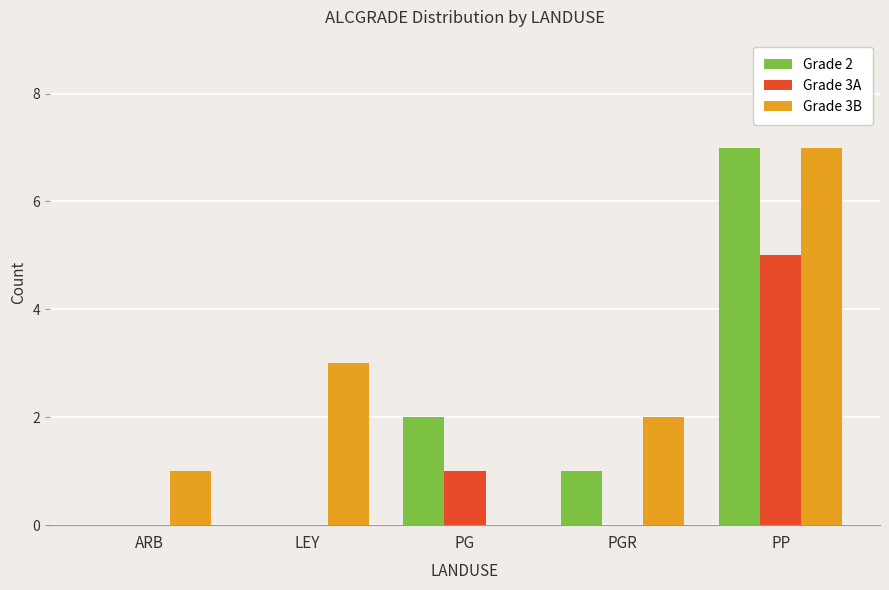

True or false: Grade 2 has a value of 2 at PGR.

False